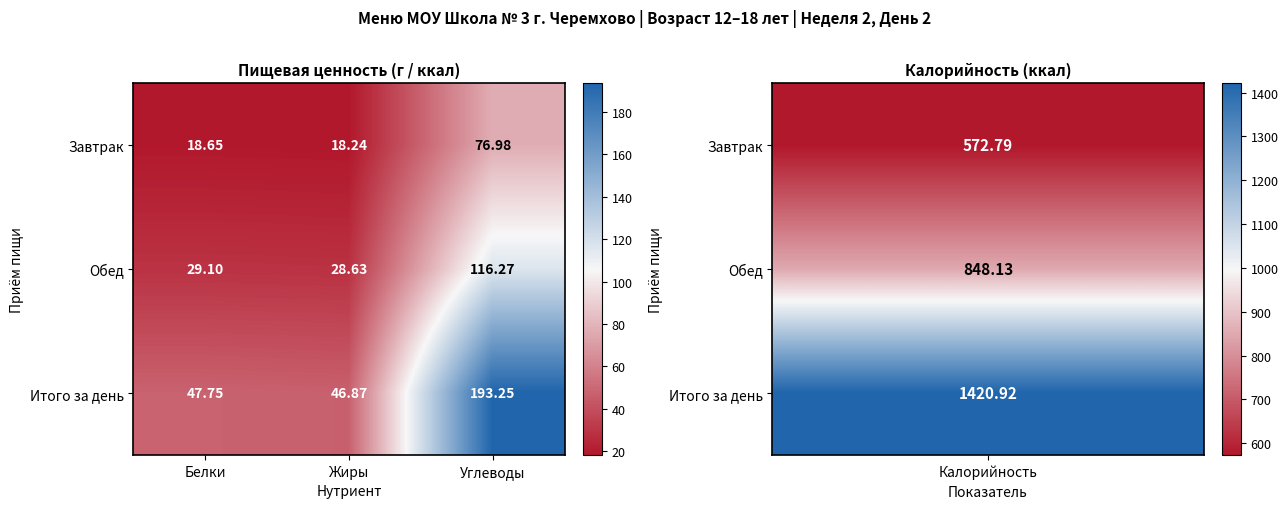

What is the spread (max minus min) of values at Белки?

29.1